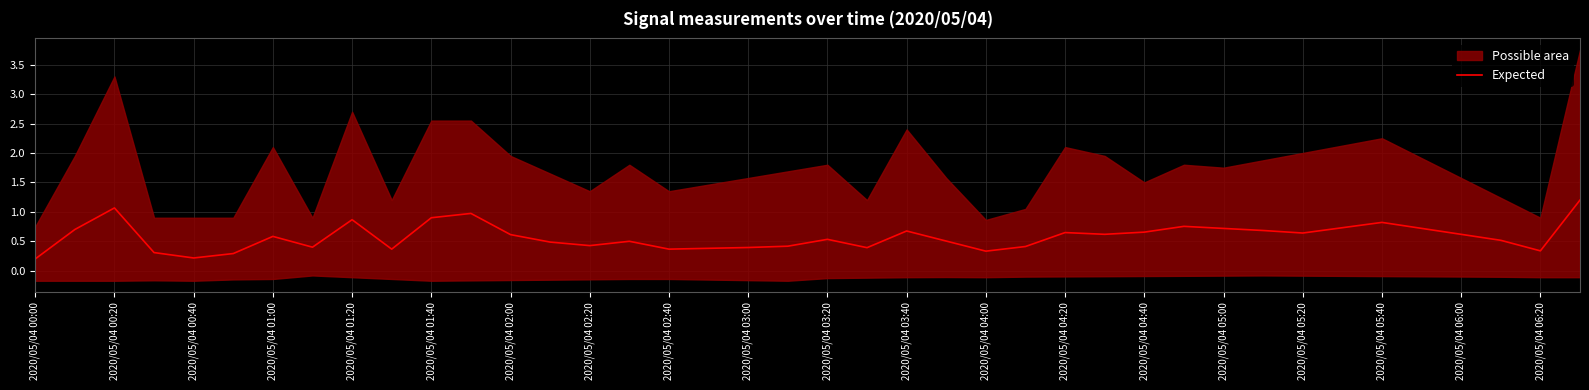

The Expected series shows 0.3 at 2020/05/04 06:20. True or false?

True